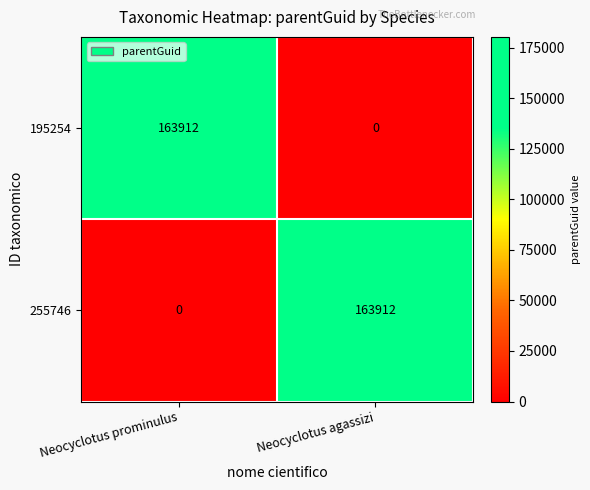

What is the difference between the highest and lowest values at Neocyclotus agassizi?

163912